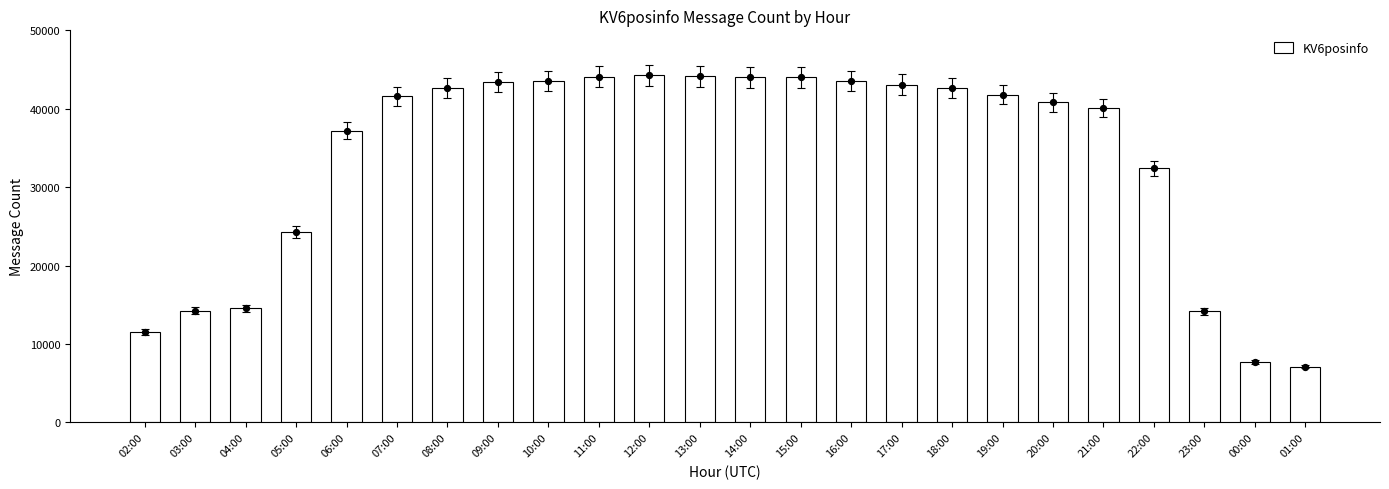

What is the ratio of the value at 04:00 to the value at 17:00?

0.3